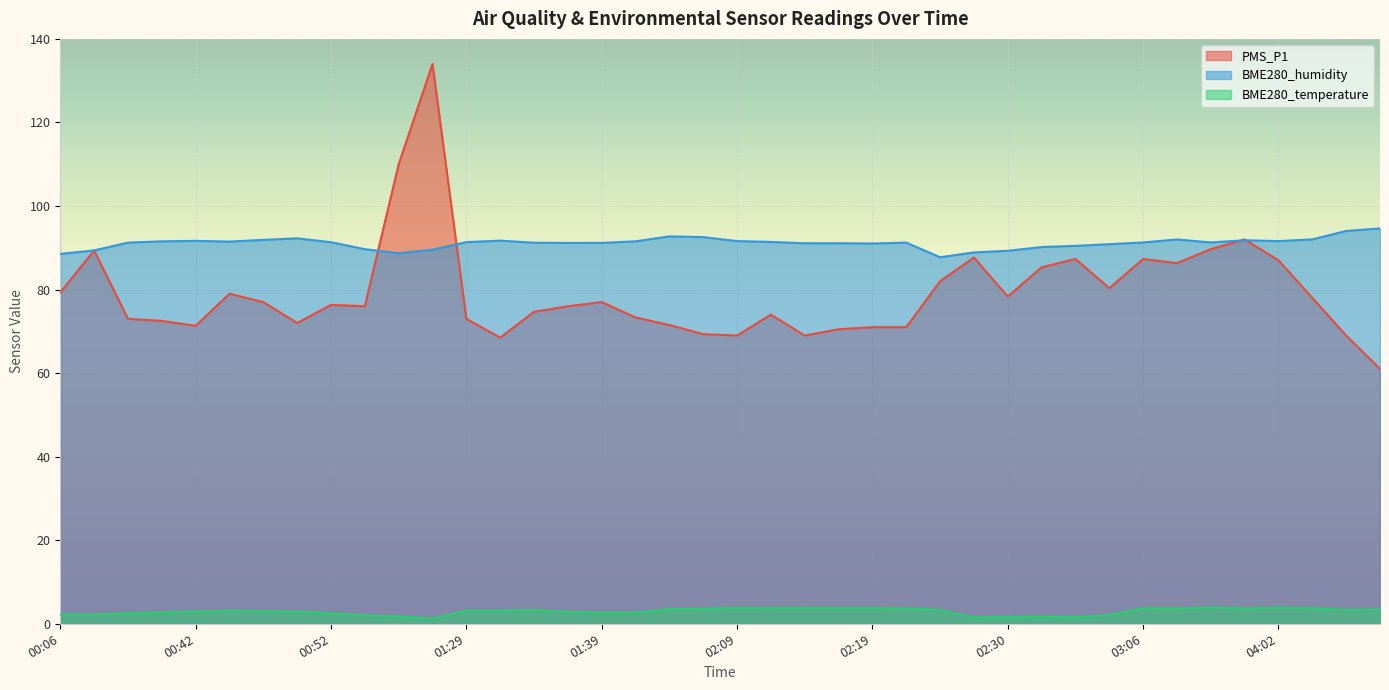

Between 02:19 and 03:06, which series saw the biggest shift?

PMS_P1